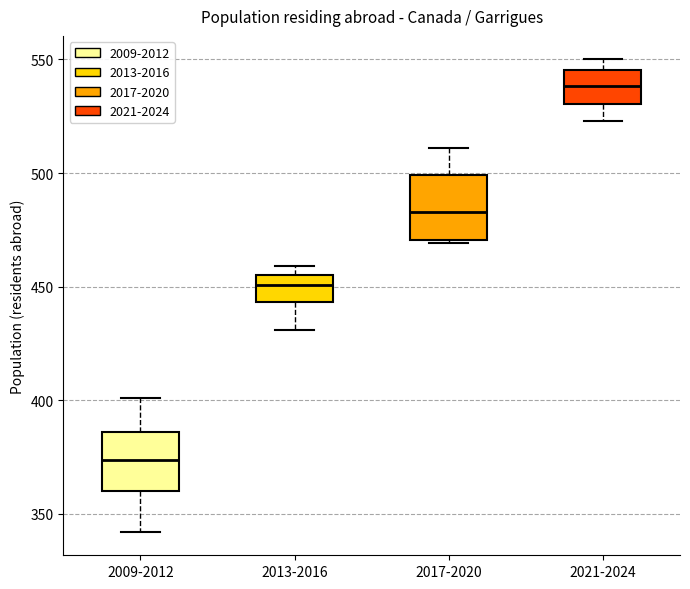

Which box's median line is the lowest?

2009-2012